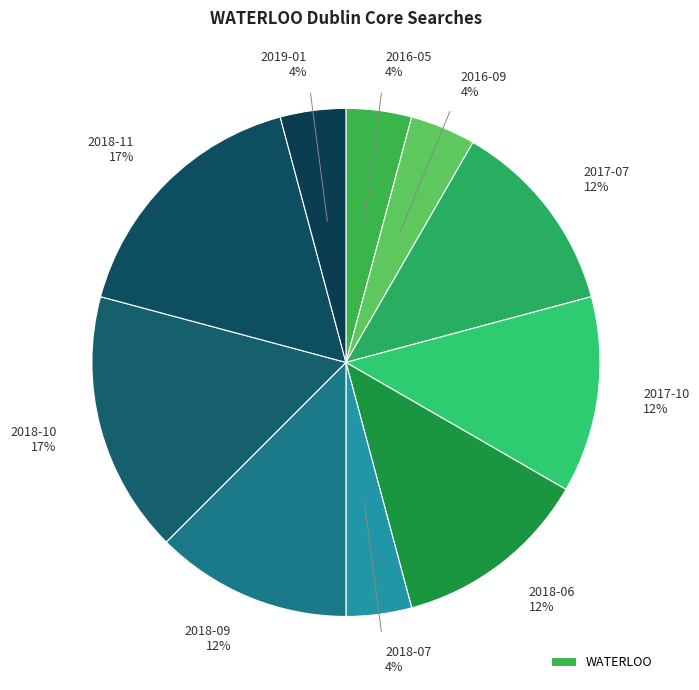

Which category has the biggest portion of the pie?

2018-10